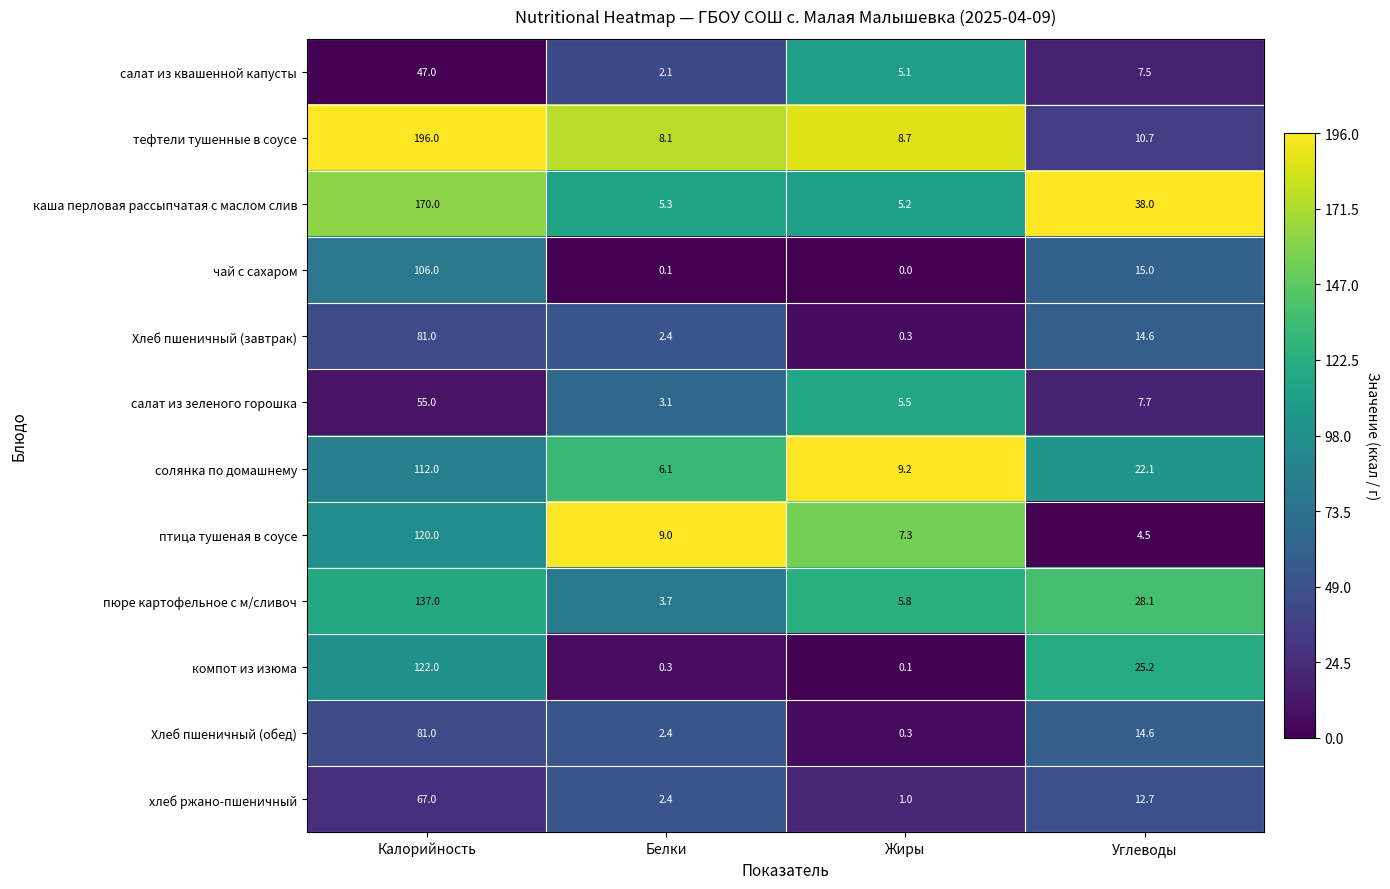

Rank the categories by компот из изюма value from lowest to highest.

Жиры, Белки, Углеводы, Калорийность